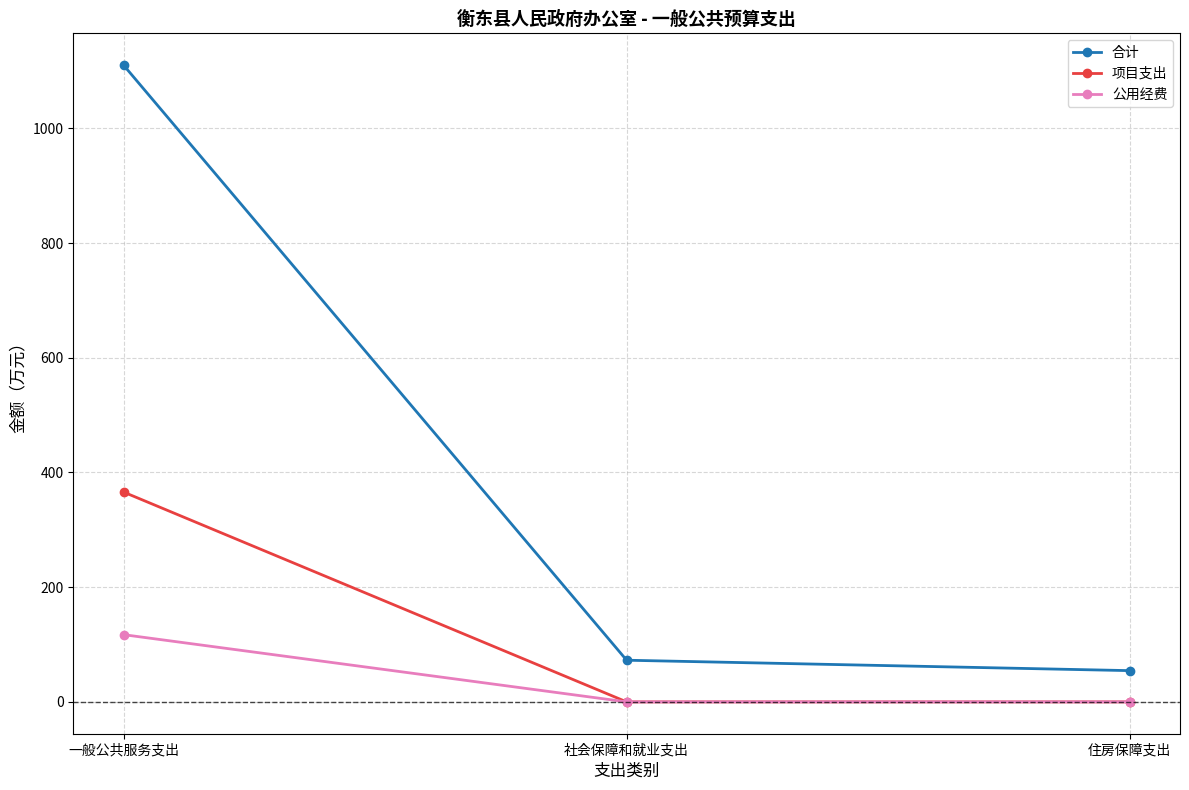

Reading right to left, what are all the values shown in this chart?

合计: 54.5	72.7	1110.1
项目支出: 0.0	0.0	365.8
公用经费: 0.0	0.0	117.2